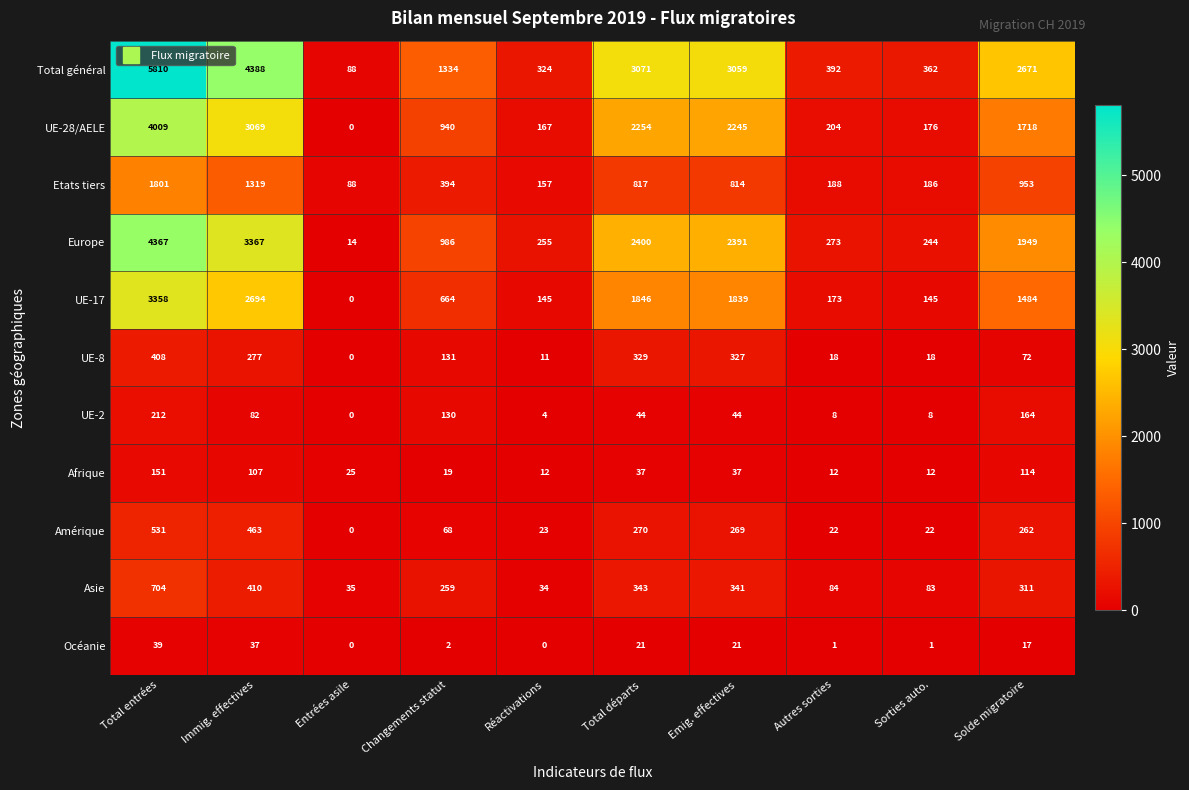

Which category has the highest value across all series?

Total entrées